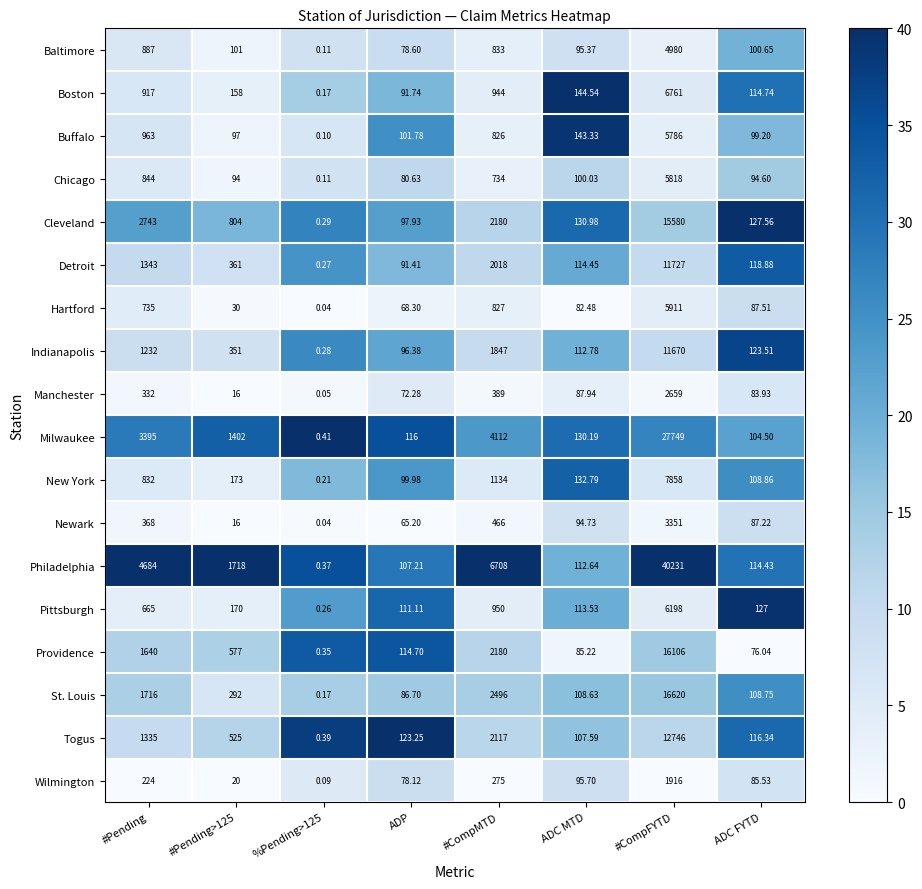

Is the value of Chicago at %Pending>125 greater than the value of Hartford at #Pending>125?

No